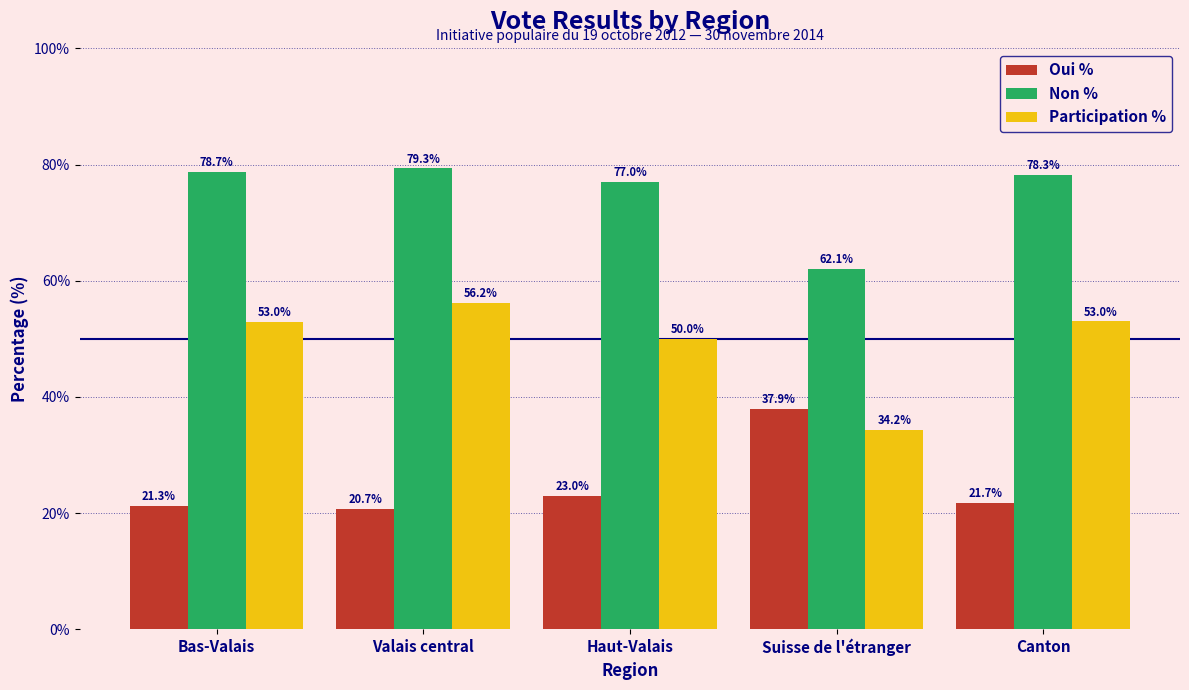

Which series has the widest spread of values?

Participation %